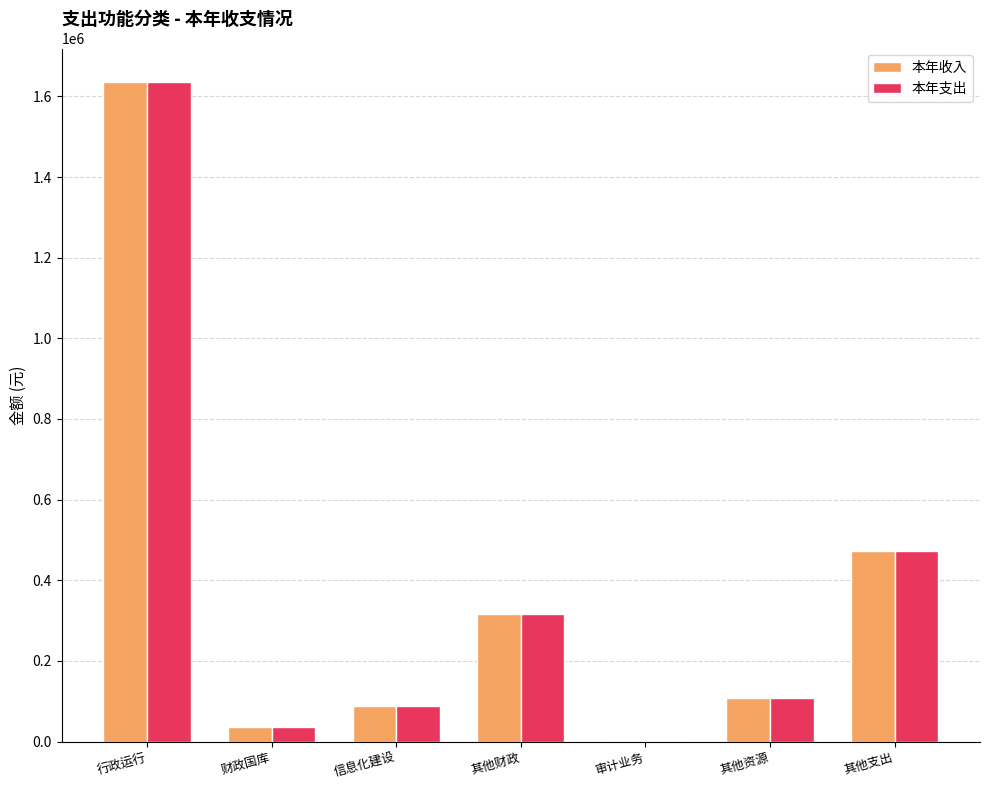

How many series are shown in this chart?

2